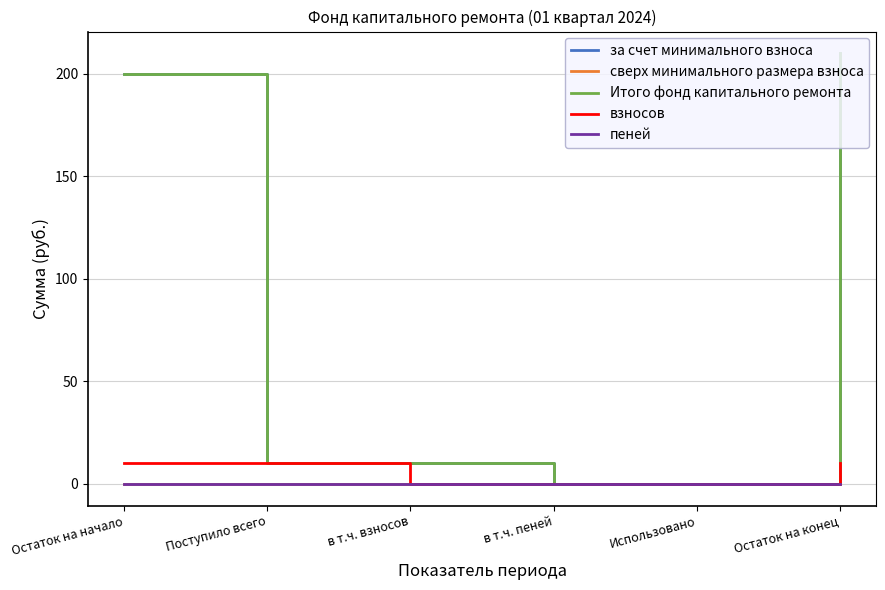

Which series has the widest spread of values?

за счет минимального взноса